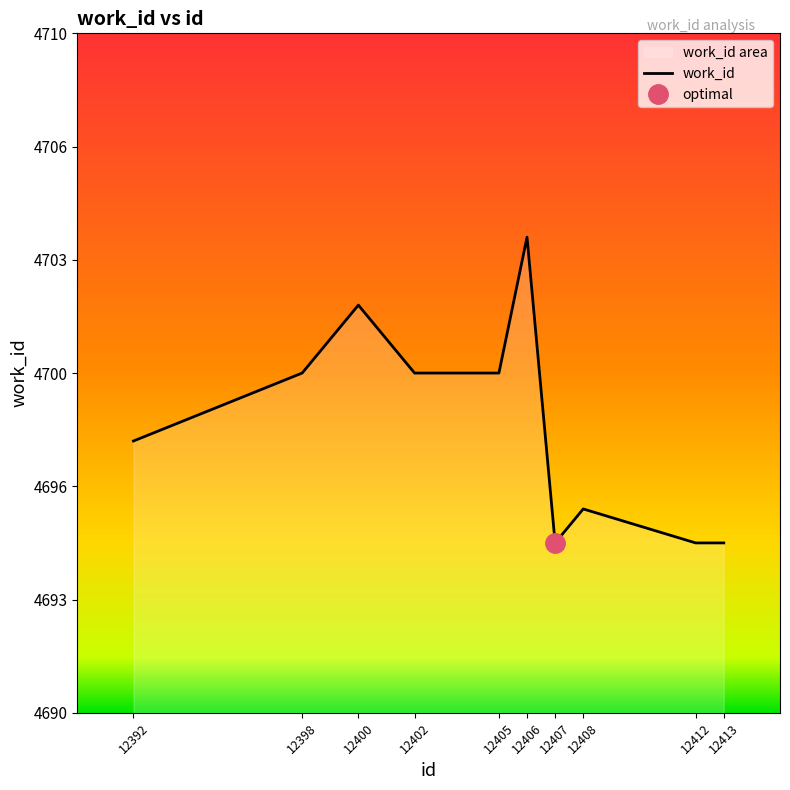

What is the difference between the values at 12402 and 12408?

4